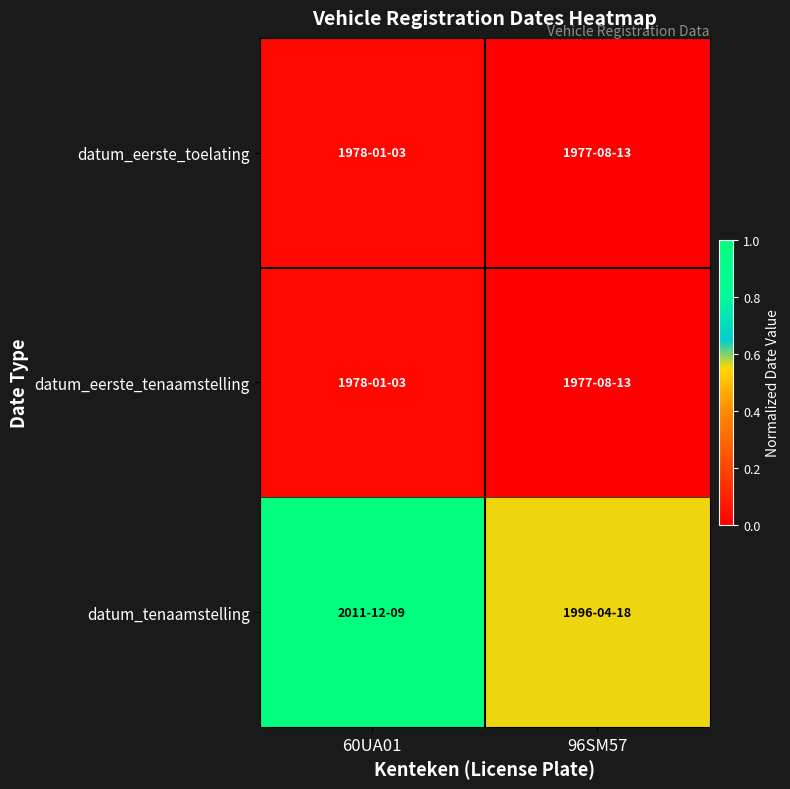

Between 60UA01 and 96SM57, which is larger?

60UA01